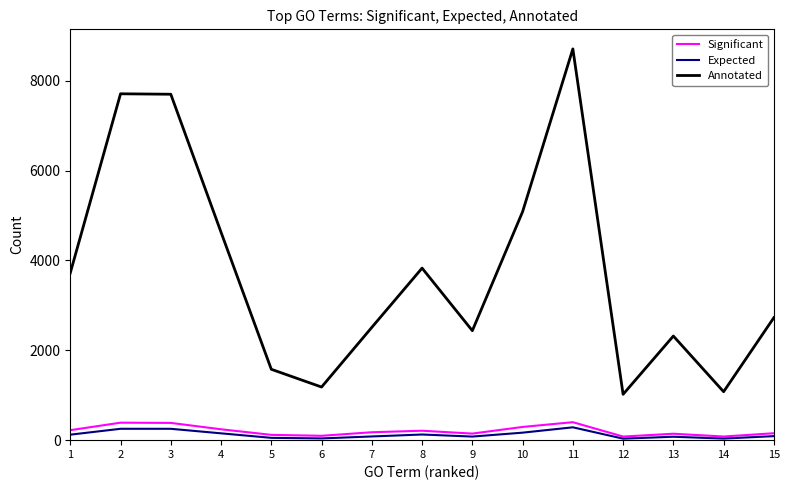

Which series has the widest spread of values?

Annotated